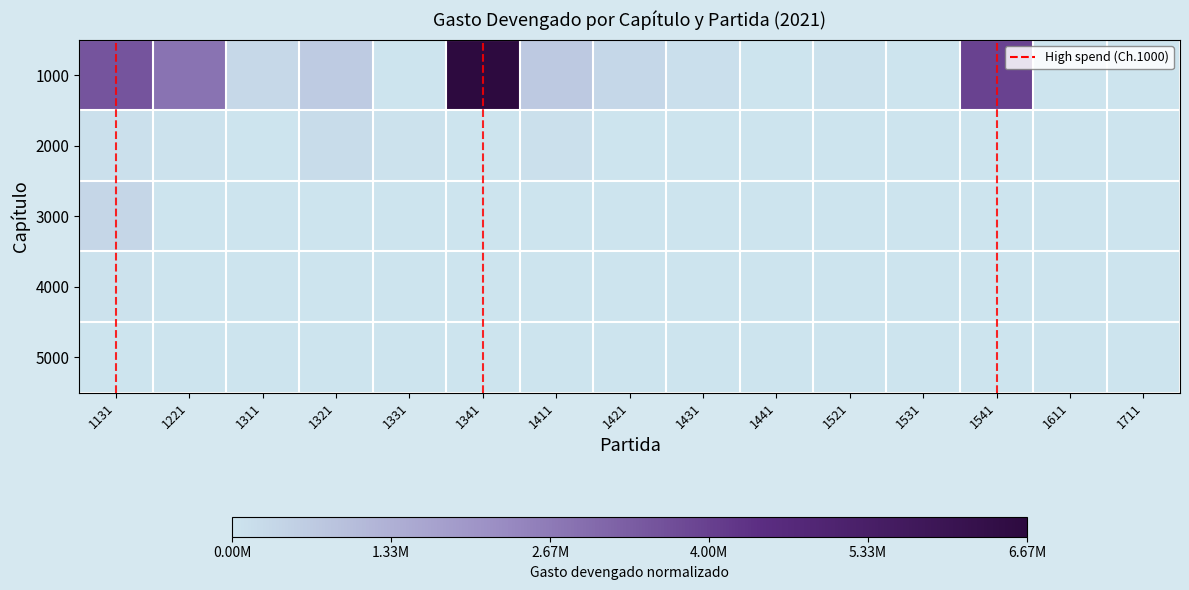

How many categories are shown in the chart?

15